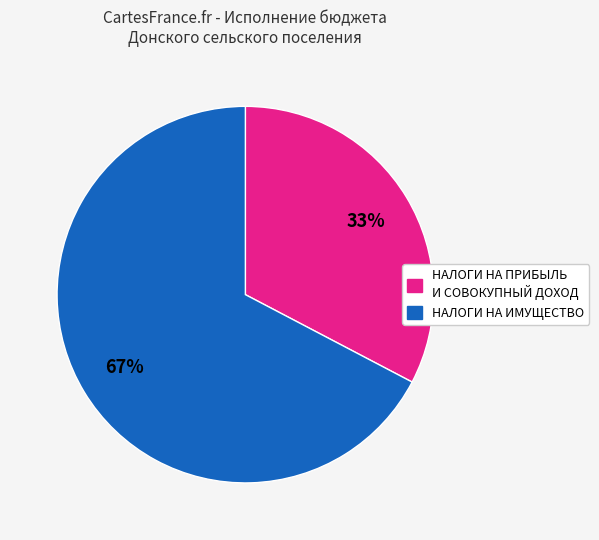

To the nearest percent, what is the average slice percentage?

50%